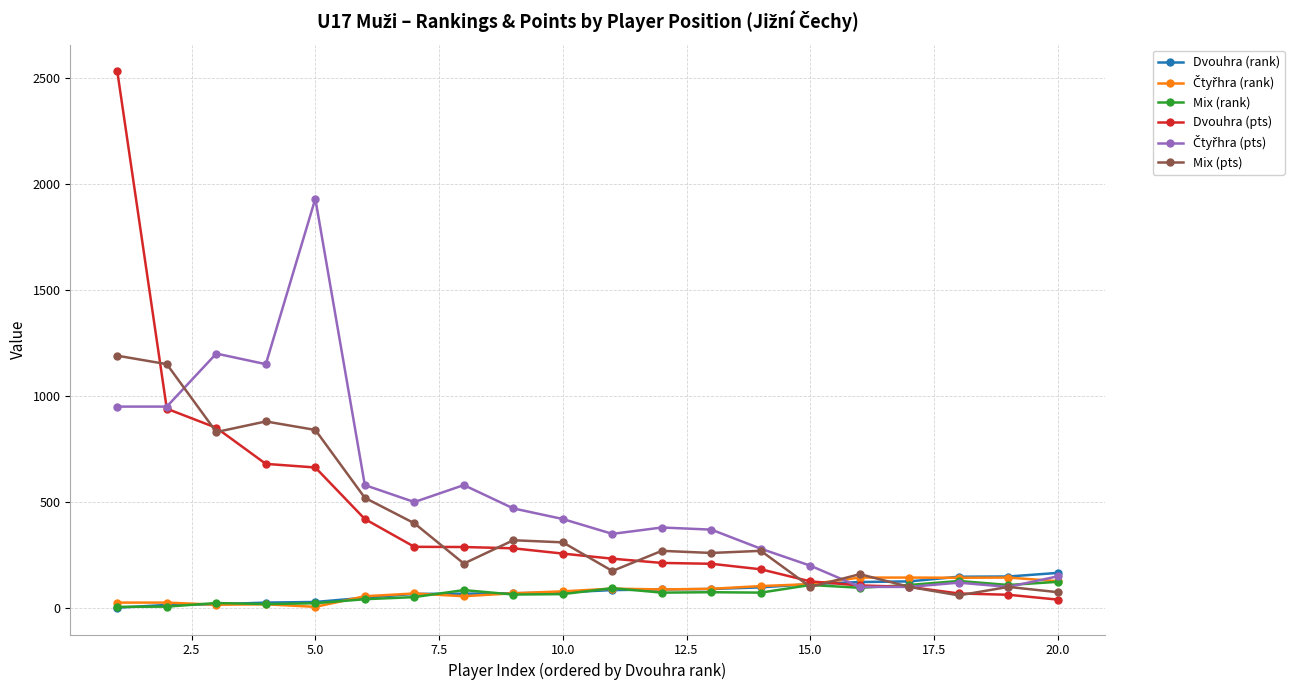

True or false: Mix (pts) and Mix (rank) cross at least once.

True